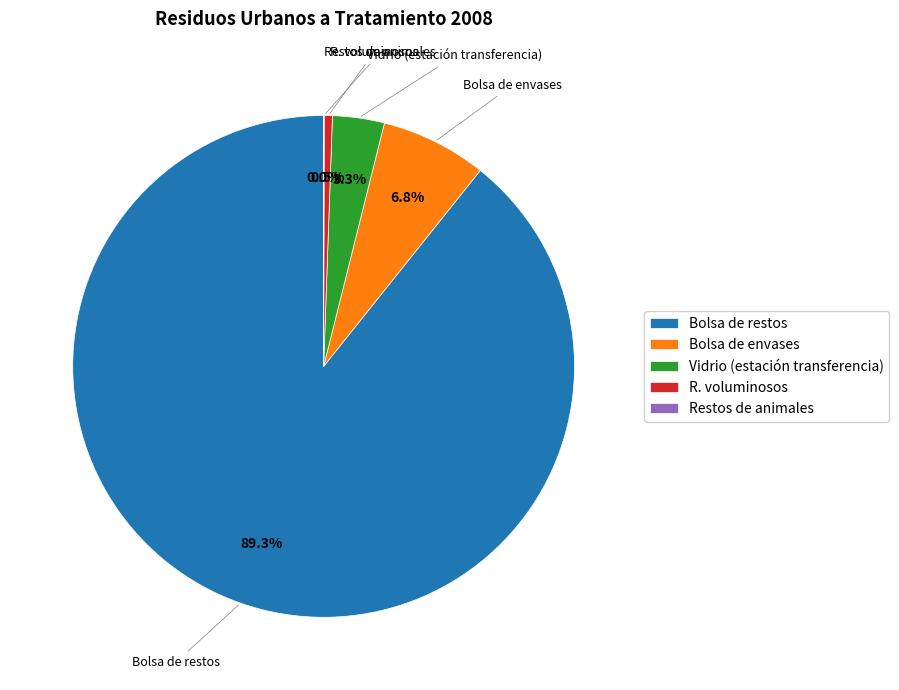

Is there any slice that represents more than half of the pie?

Yes